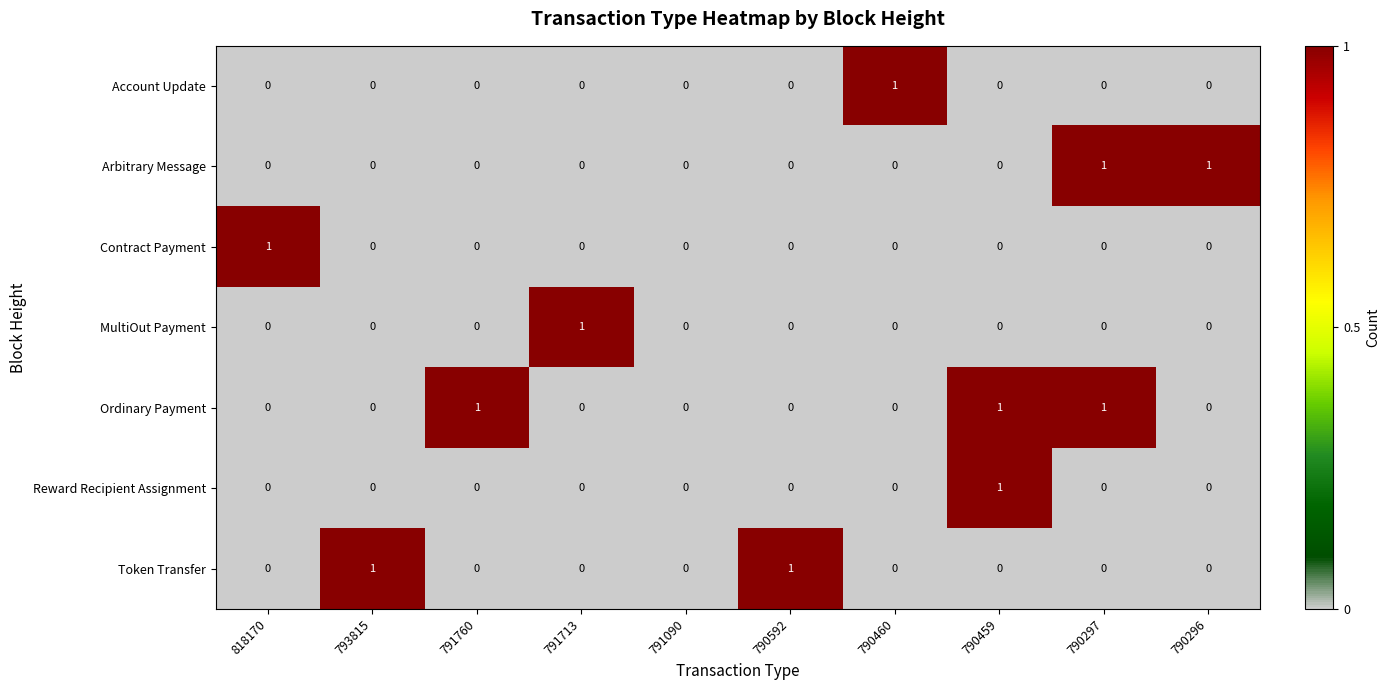

At which label does Account Update reach its peak?

790460